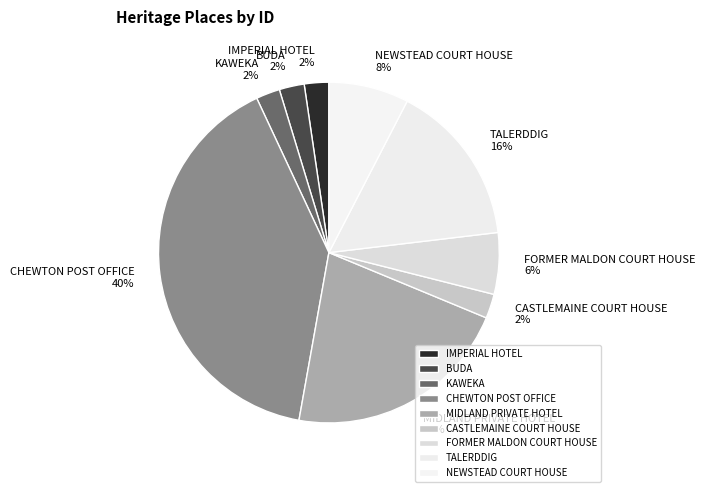

To the nearest percent, what is the difference between the largest and smallest slice percentages?

38%